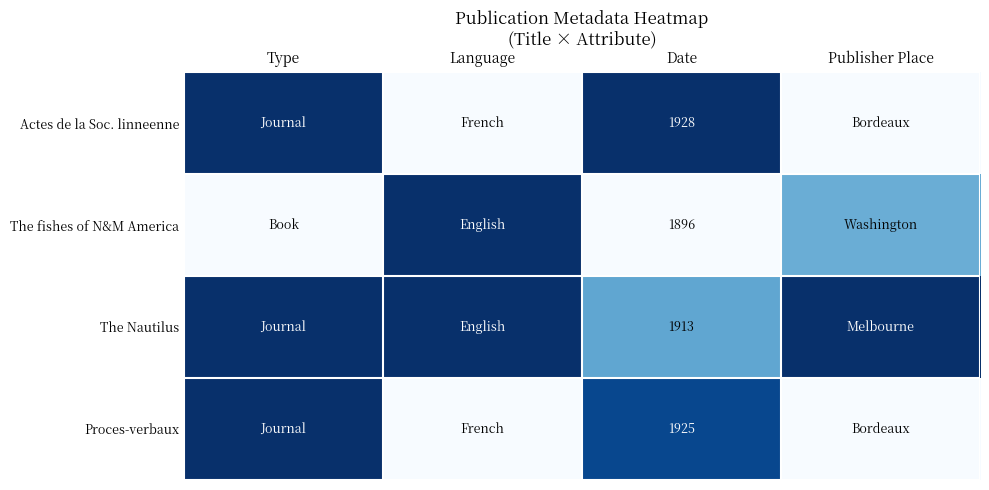

What is the difference between the highest and lowest values at Date?

32.0